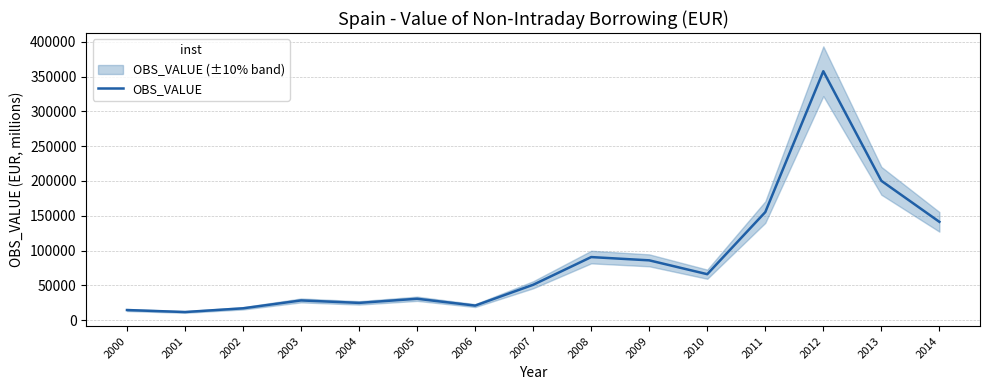

Is it true that the value at 2014 is 141230.3?

True